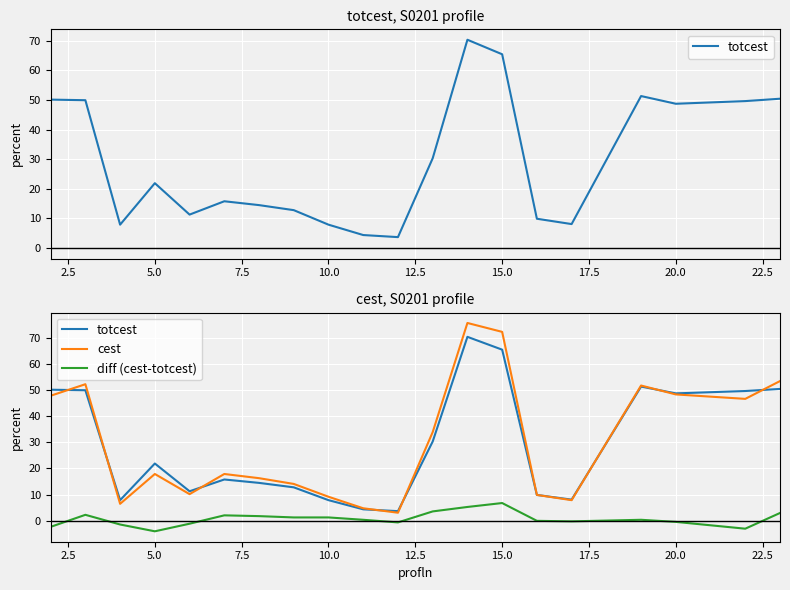

What is the minimum value shown in the chart?

-4.0